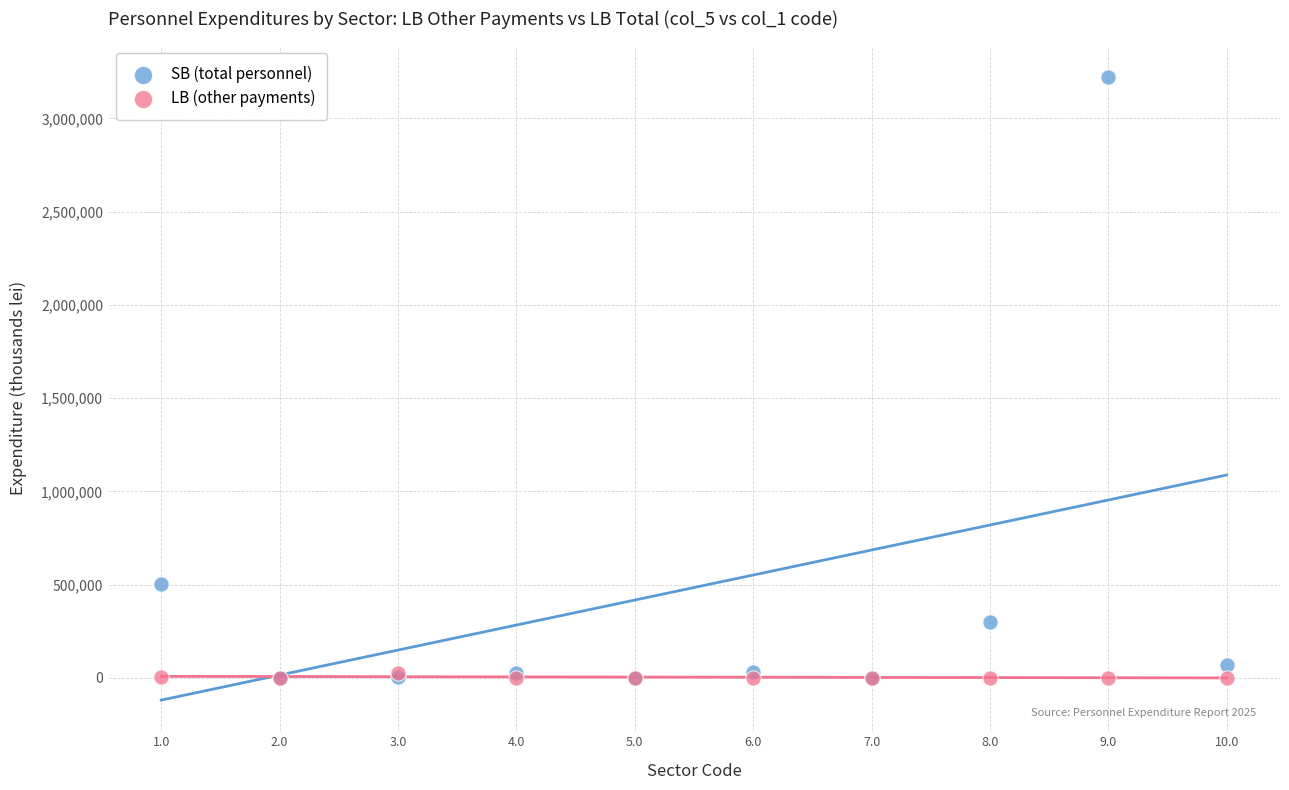

What are all the series names shown in the legend?

SB (total personnel), LB (other payments)